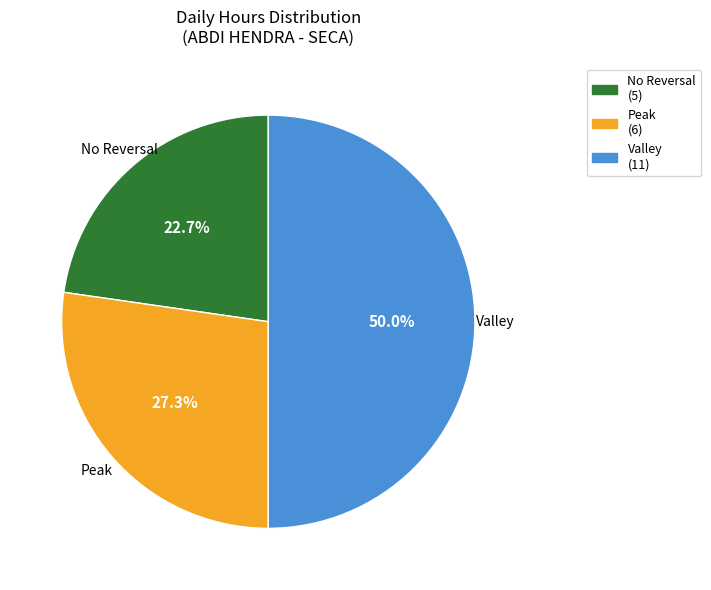

Is there any slice that represents more than half of the pie?

No